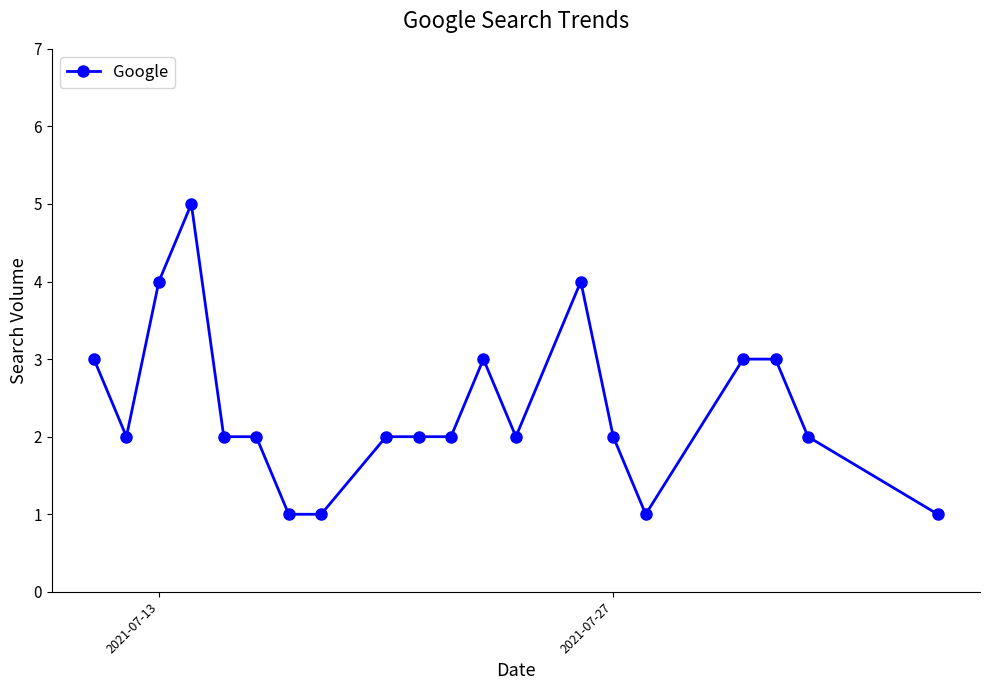

What is the maximum value shown in the chart?

5